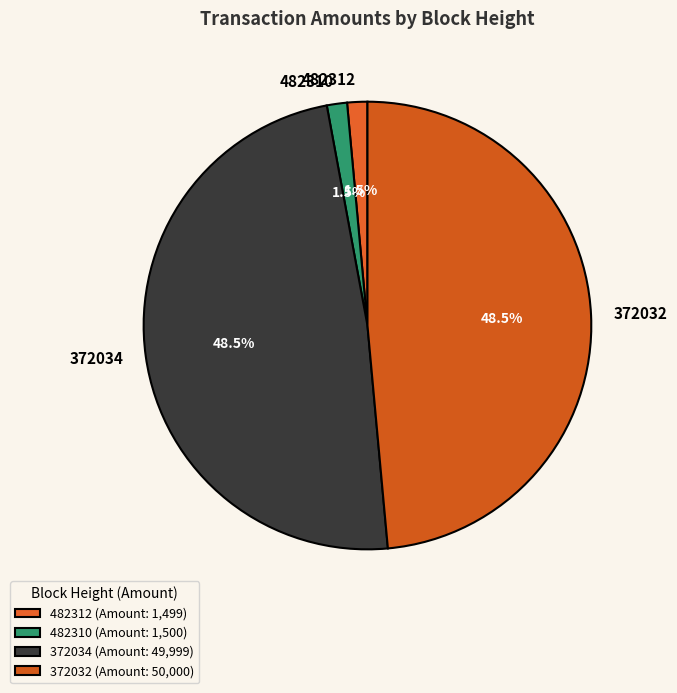

To the nearest percent, what is the average slice percentage?

25%